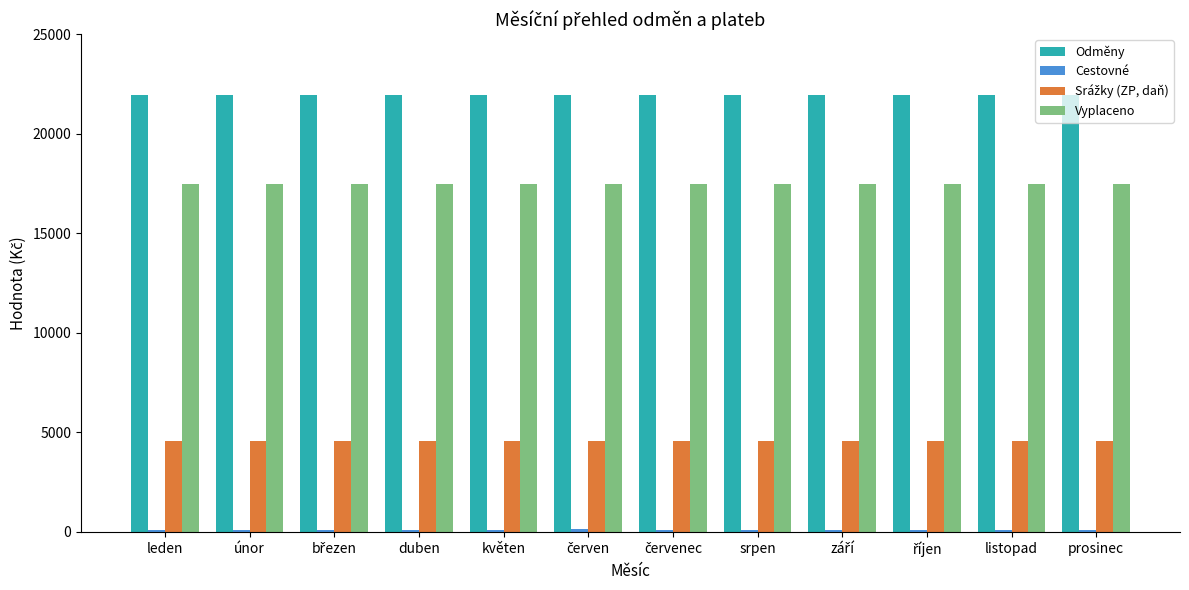

What is the sum of all Odměny values?

263292